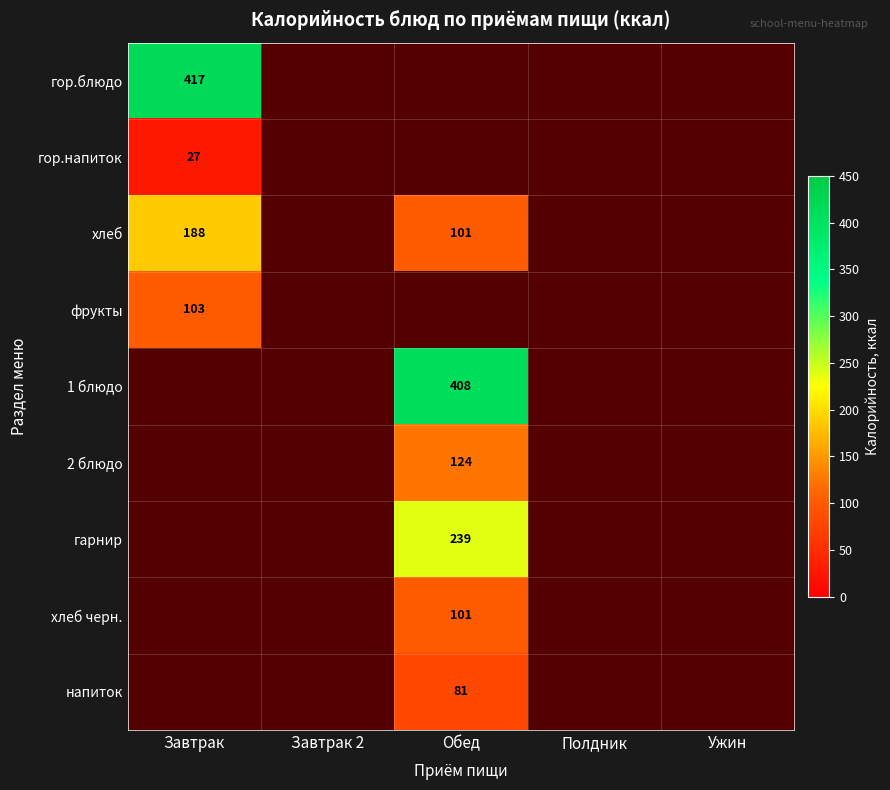

The value of 1 блюдо at Обед is 408. True or false?

True